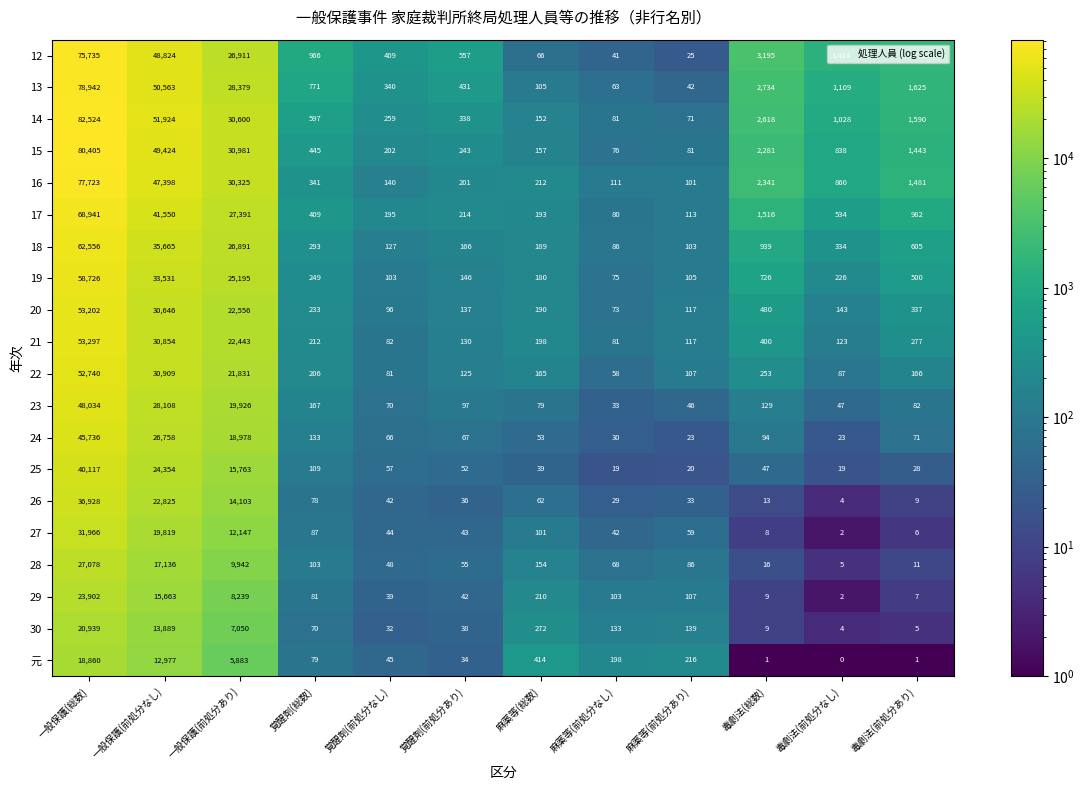

What is the greatest value displayed?

82524